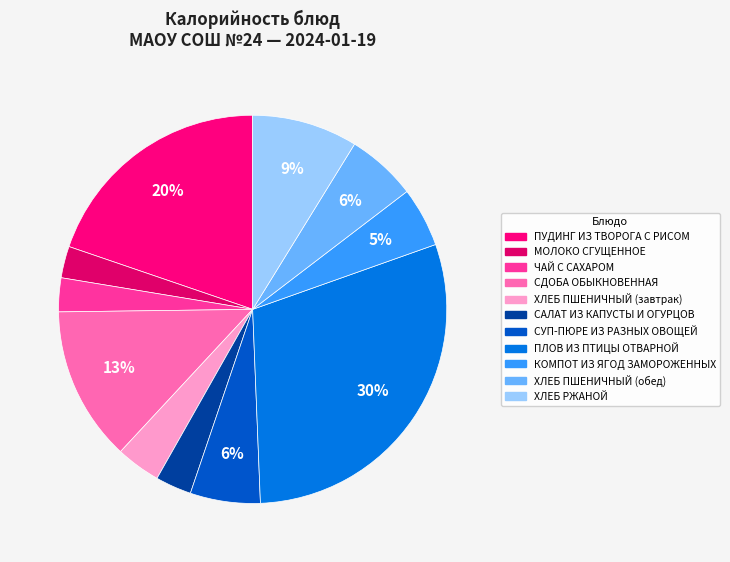

What is the ratio of the value at ПУДИНГ ИЗ ТВОРОГА С РИСОМ to the value at МОЛОКО СГУЩЕННОЕ?

7.5